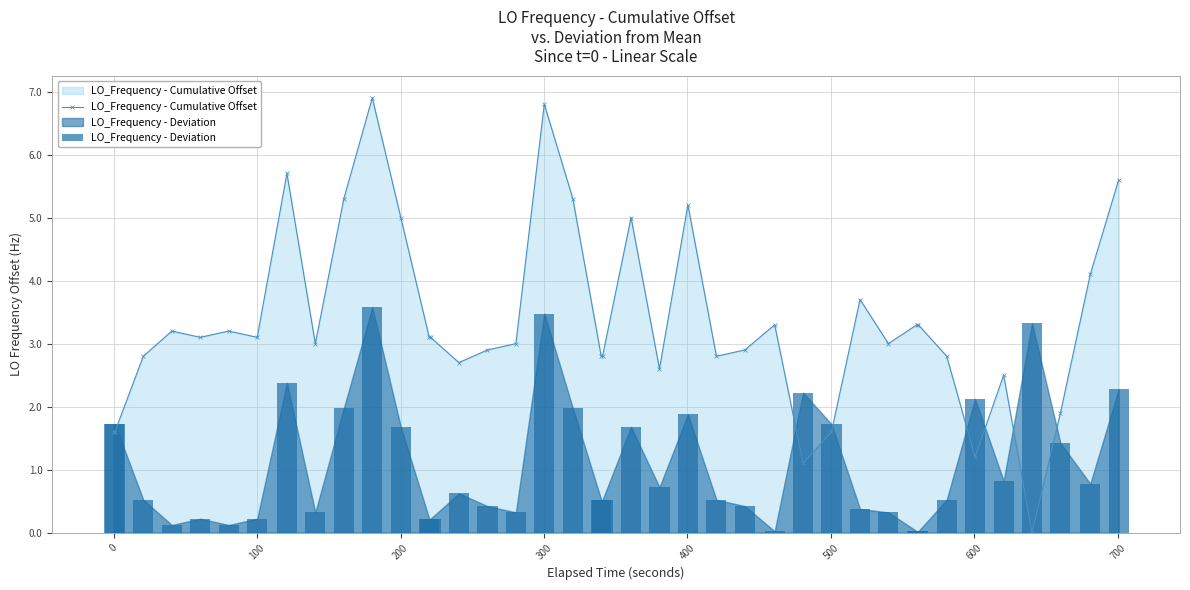

How many data points in LO_Frequency - Cumulative Offset are less than 3?

17